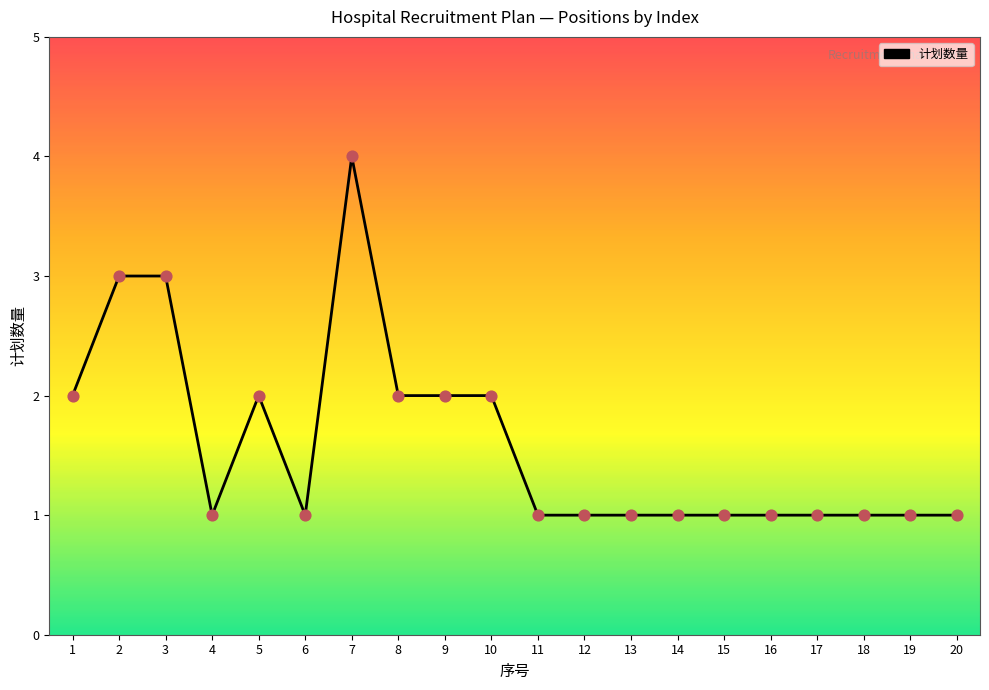

What is the ratio of the value at 15 to the value at 1?

0.5